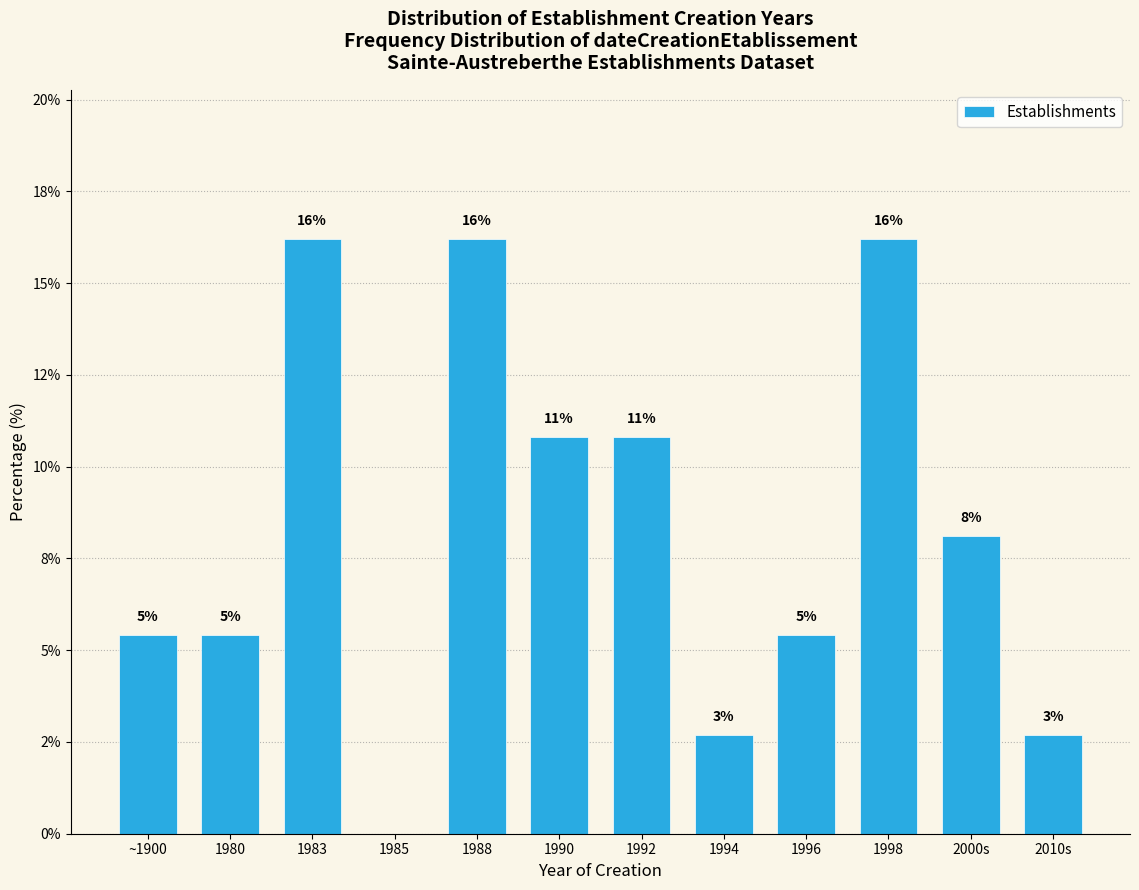

Are the bars horizontal?

No